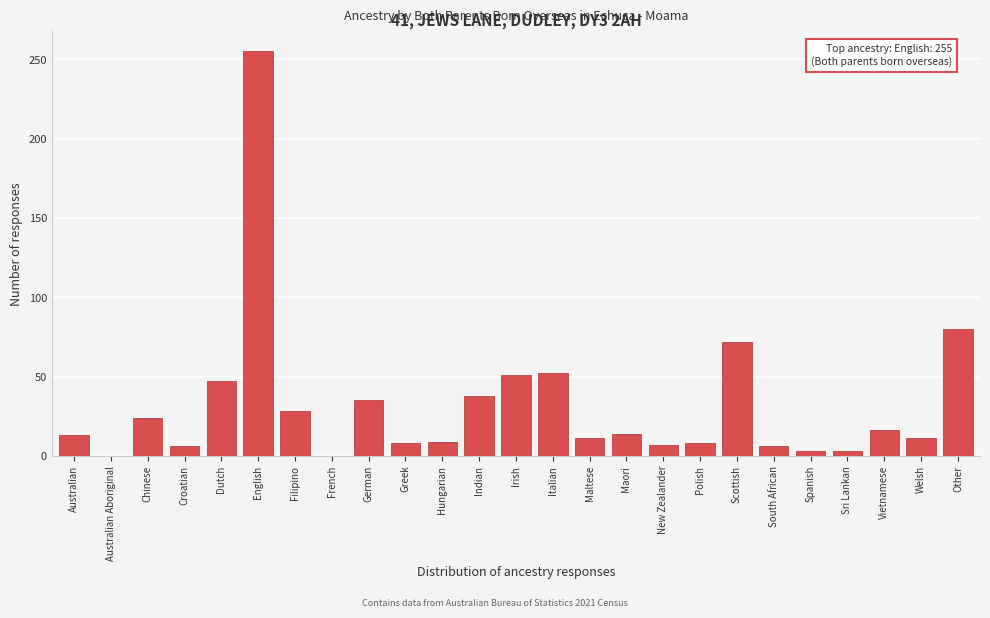

Approximately how many times larger is the value at Irish compared to Indian?

1.3